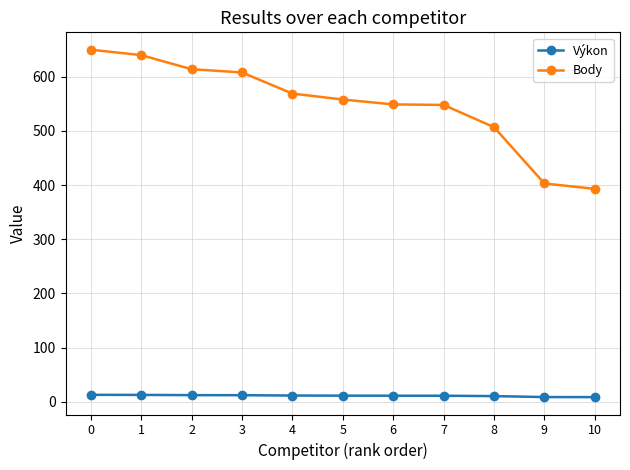

At 3, list the series in order from smallest to largest.

Výkon, Body